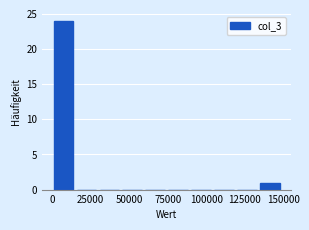

Read against the x-axis, roughly where is the centre of the tallest bar?

5000